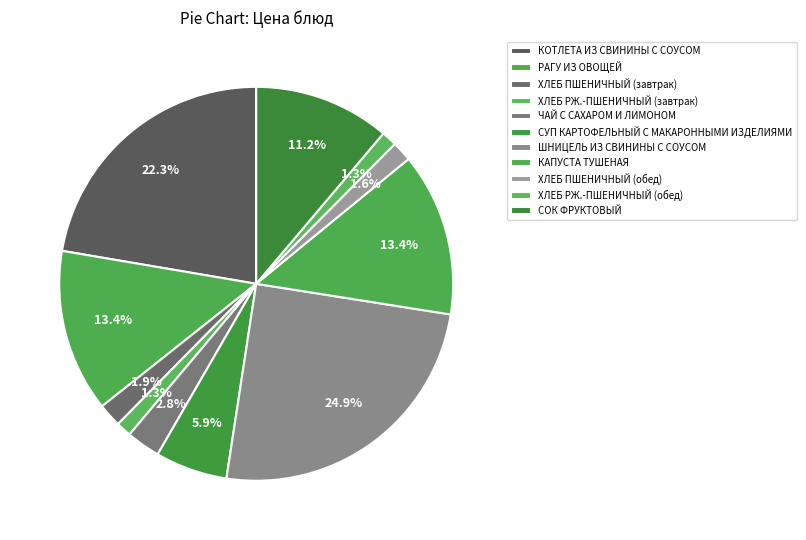

How many segments does this pie chart have?

11